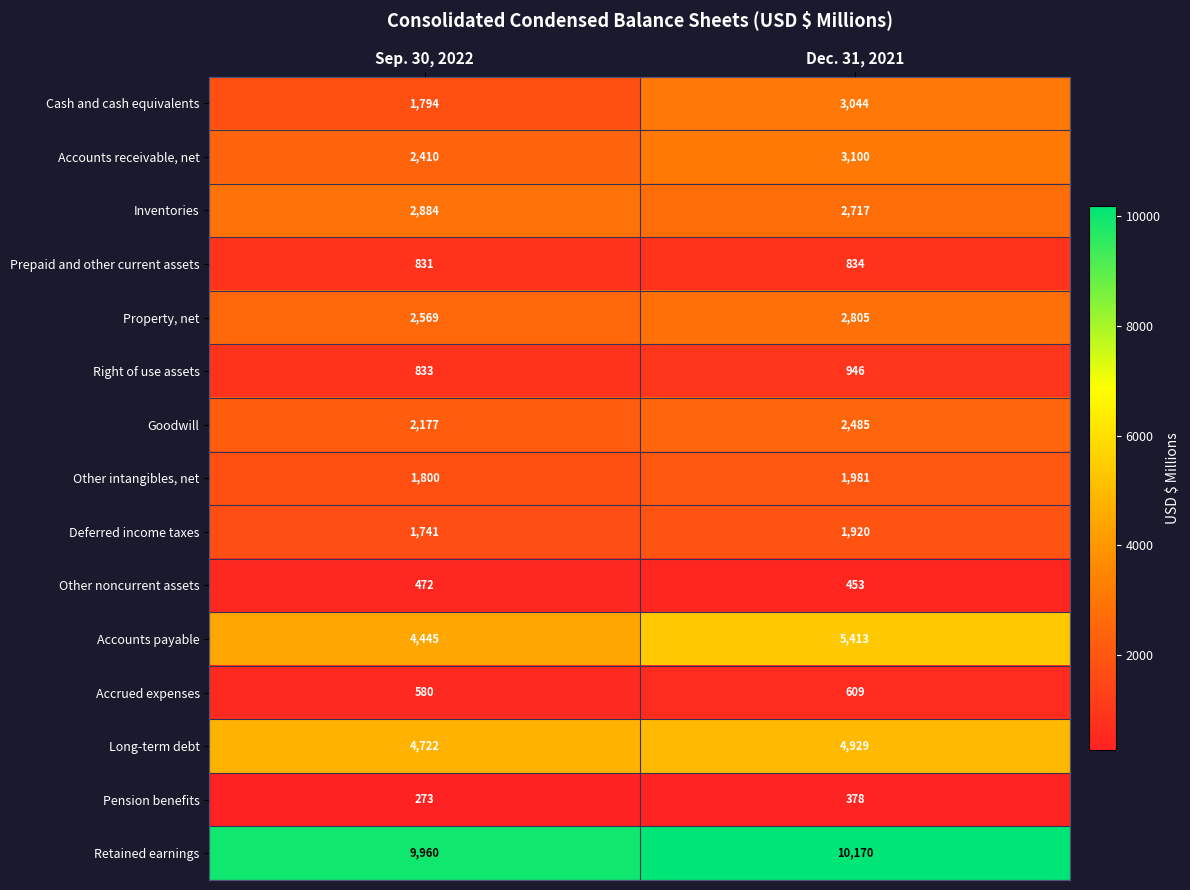

How many data points does each series have?

2